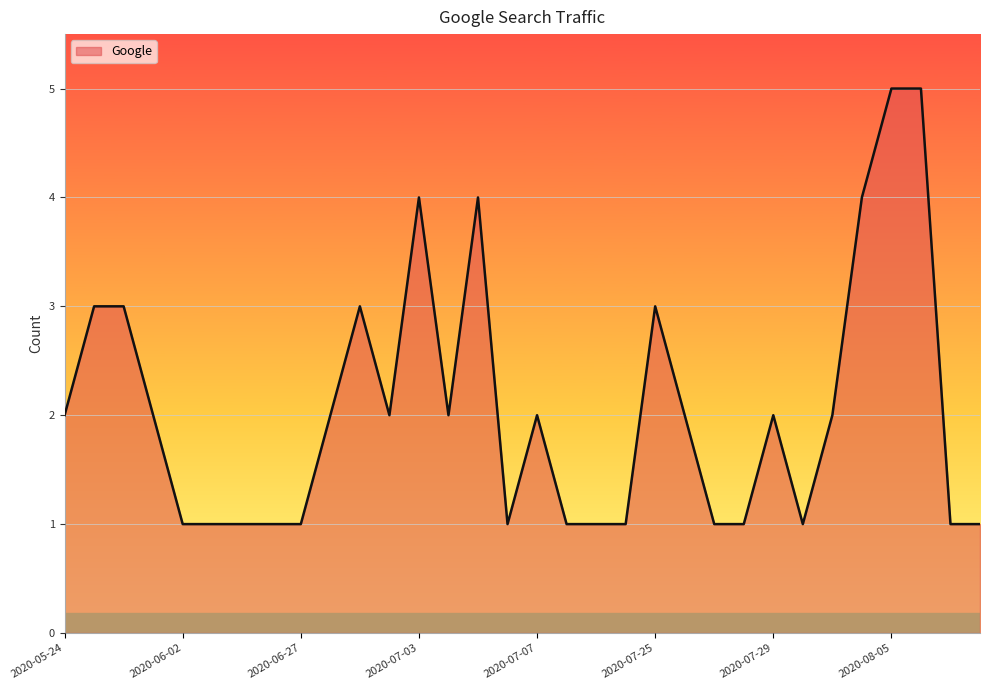

What is the difference between the maximum and minimum values?

4